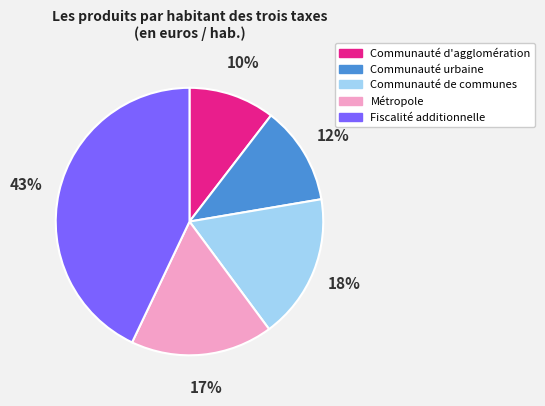

Combined, do Métropole and Communauté urbaine account for over 50%?

No